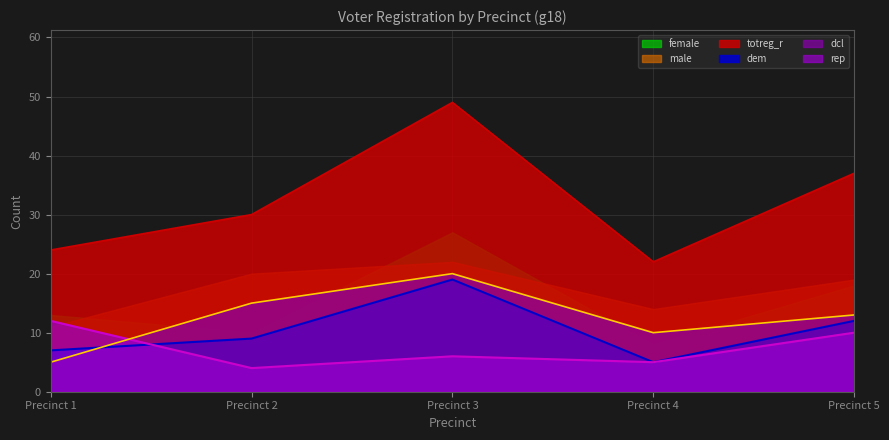

Read the totreg_r value at Precinct 3.

49